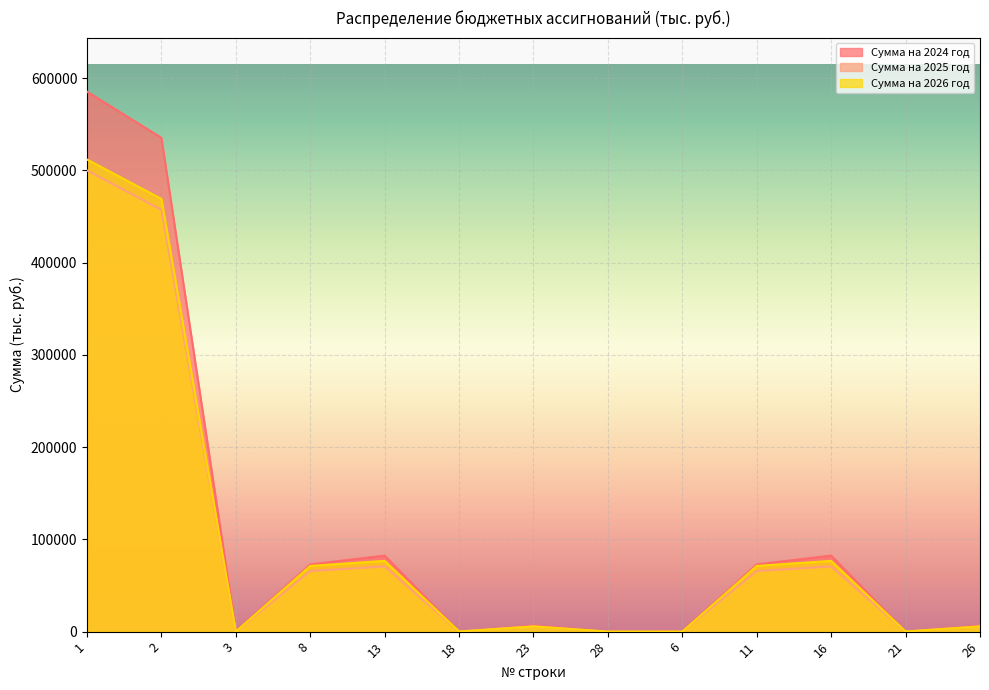

What is the sum of all Сумма на 2026 год values?

1288230.6